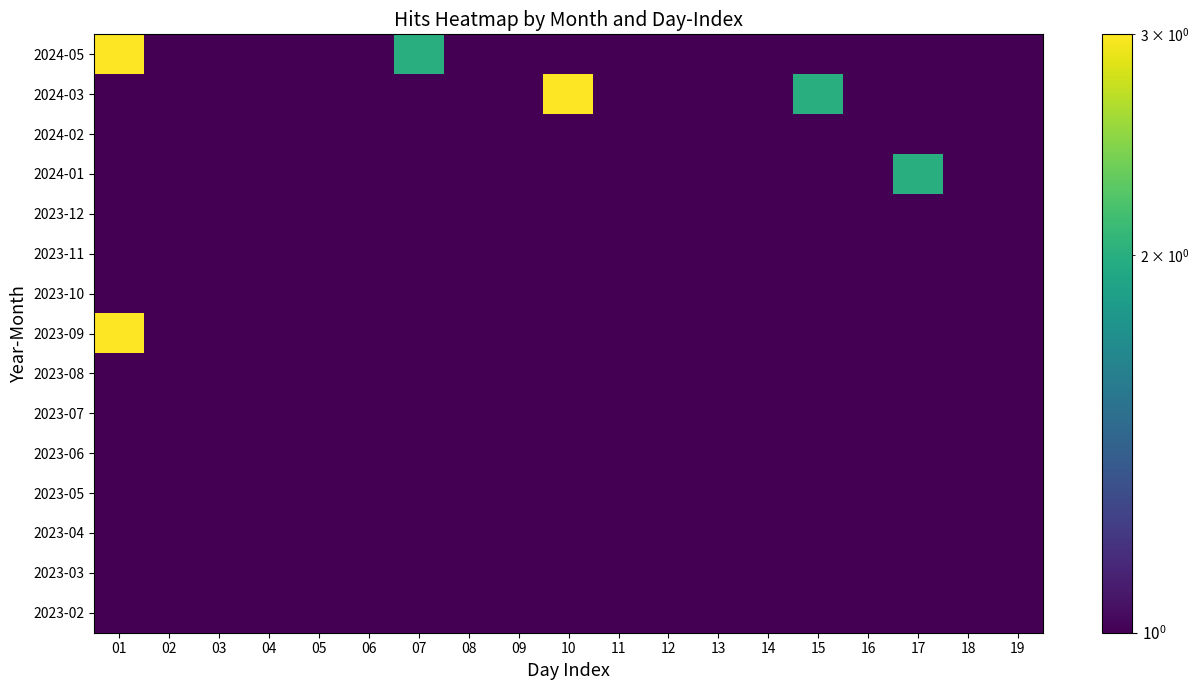

At 09, list the series in order from smallest to largest.

2024-05, 2024-03, 2024-02, 2024-01, 2023-12, 2023-11, 2023-10, 2023-09, 2023-08, 2023-07, 2023-06, 2023-05, 2023-04, 2023-03, 2023-02